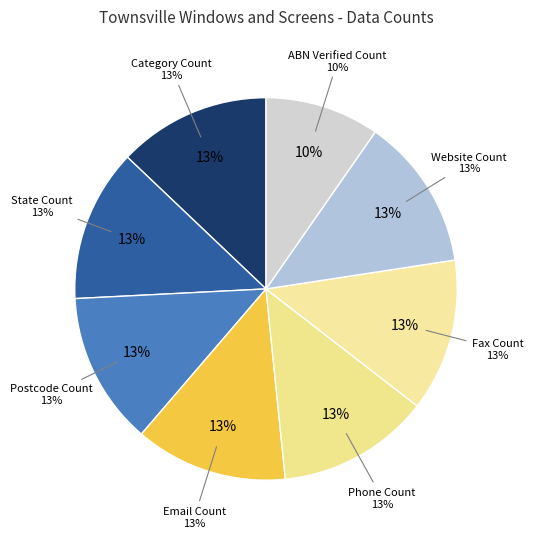

True or false: Postcode Count accounts for 13% of the total.

True